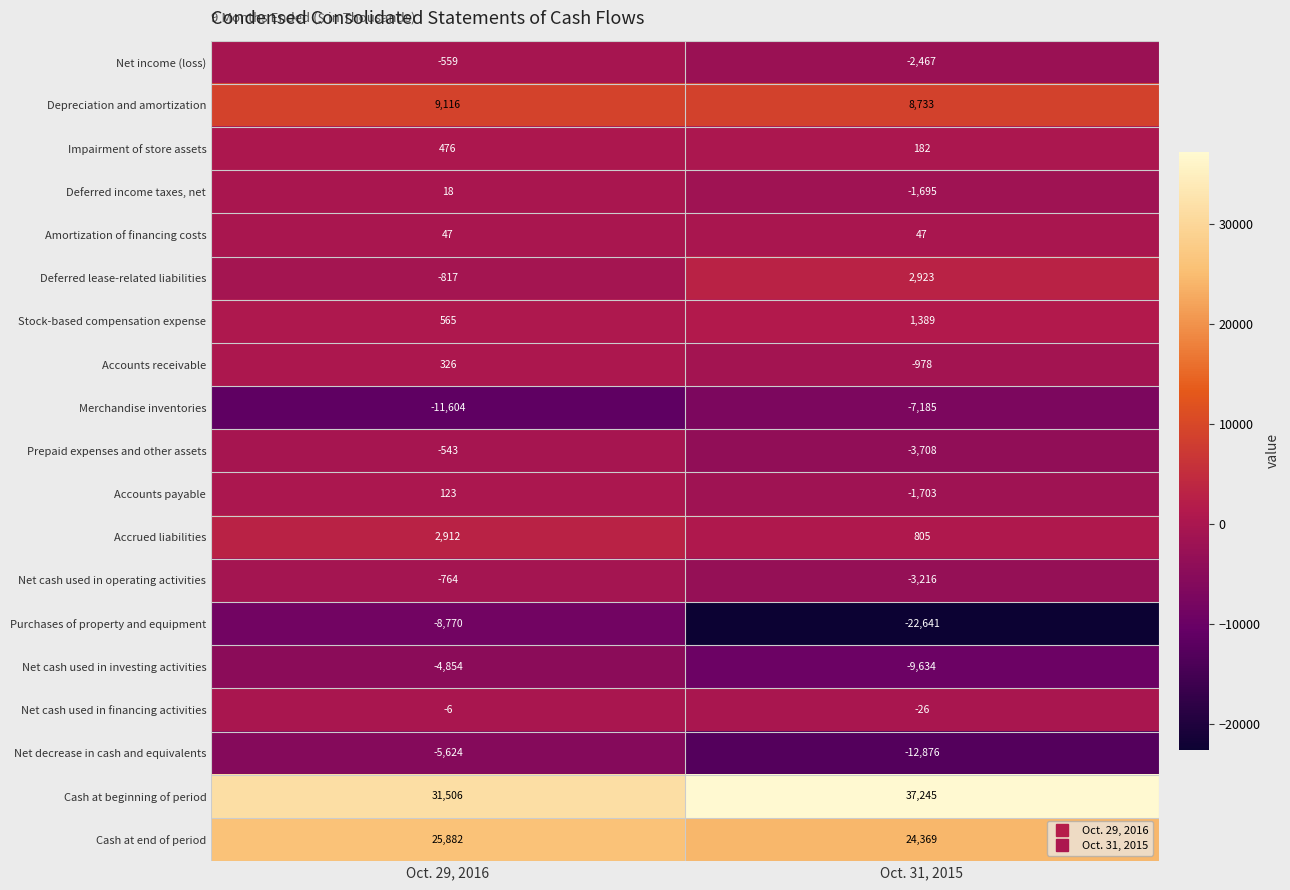

At which category is the sum across all series the highest?

Oct. 29, 2016